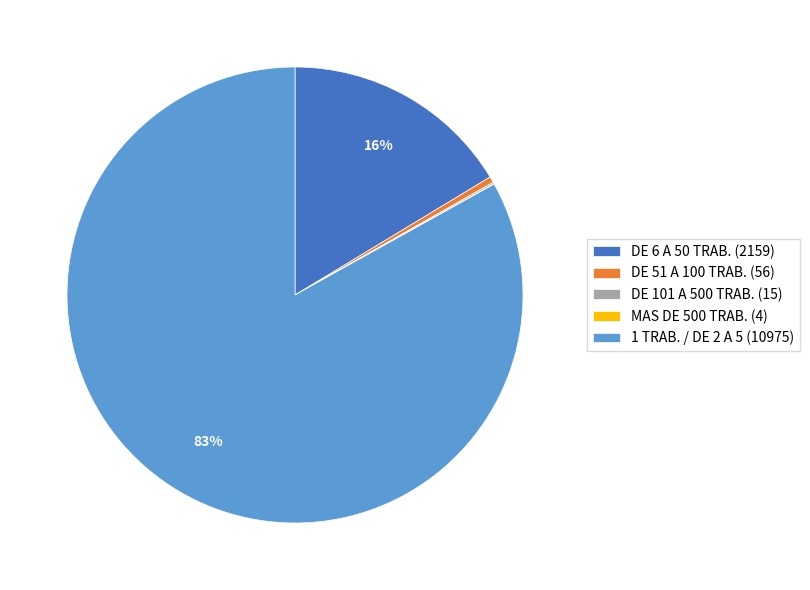

Is DE 6 A 50 TRAB. (2159) the majority of the pie?

No